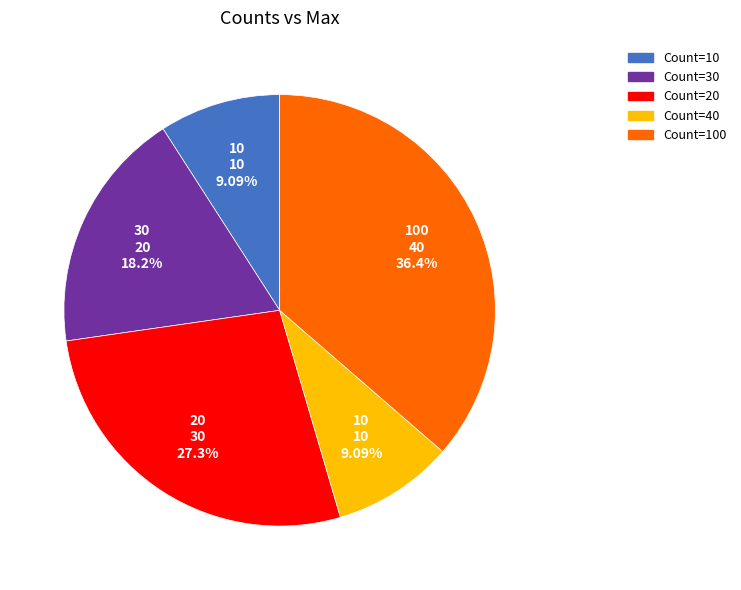

Does any single category account for the majority?

No